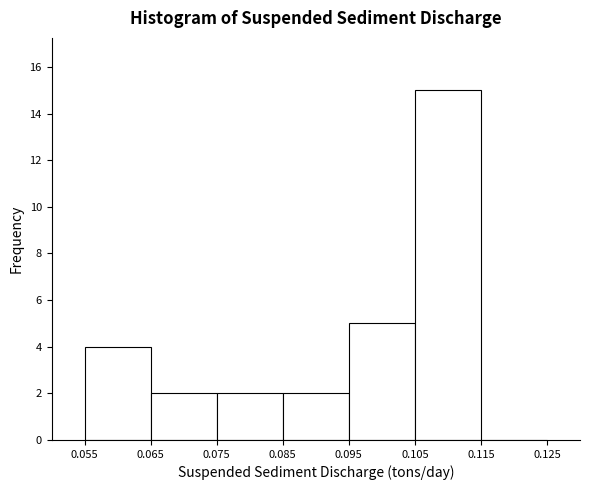

What is the height of the bar covering 0.075 to 0.085 on the x-axis? The values are not printed on the chart, so give them approximately, as read against the axis.

2